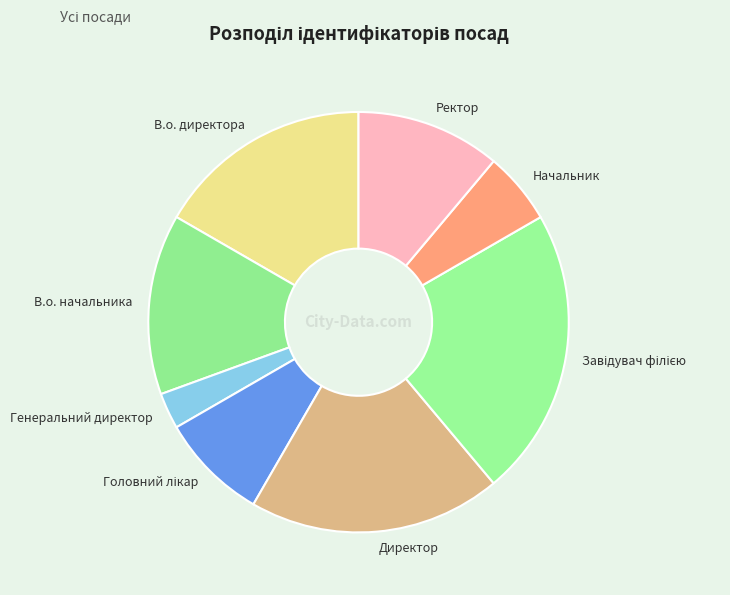

Is Генеральний директор the majority of the pie?

No